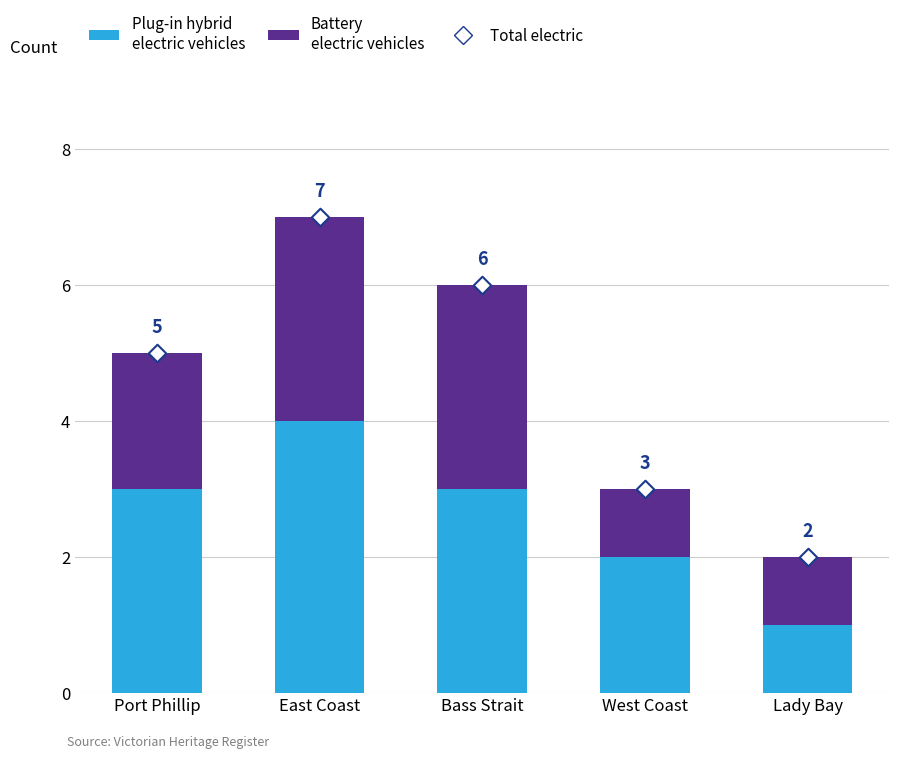

What is the total value across all series at Port Phillip?

10